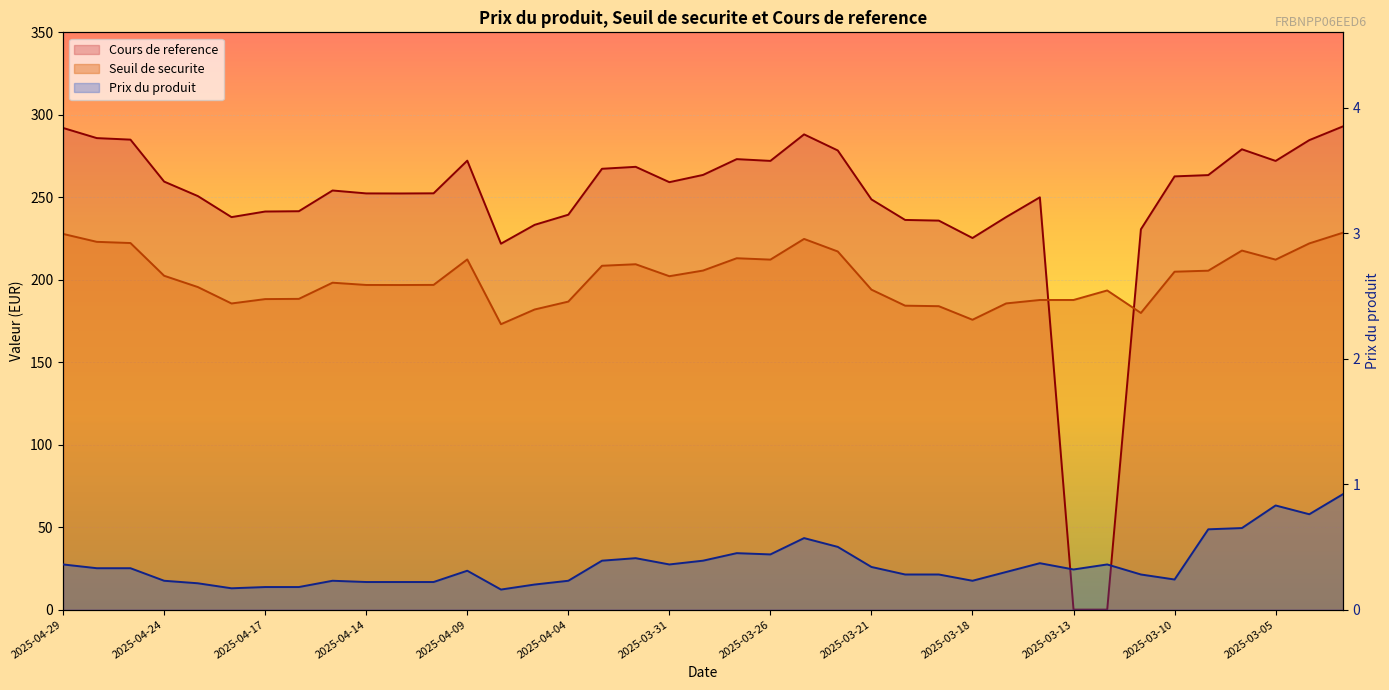

What is the label of the 21st point from the right?

2025-03-31